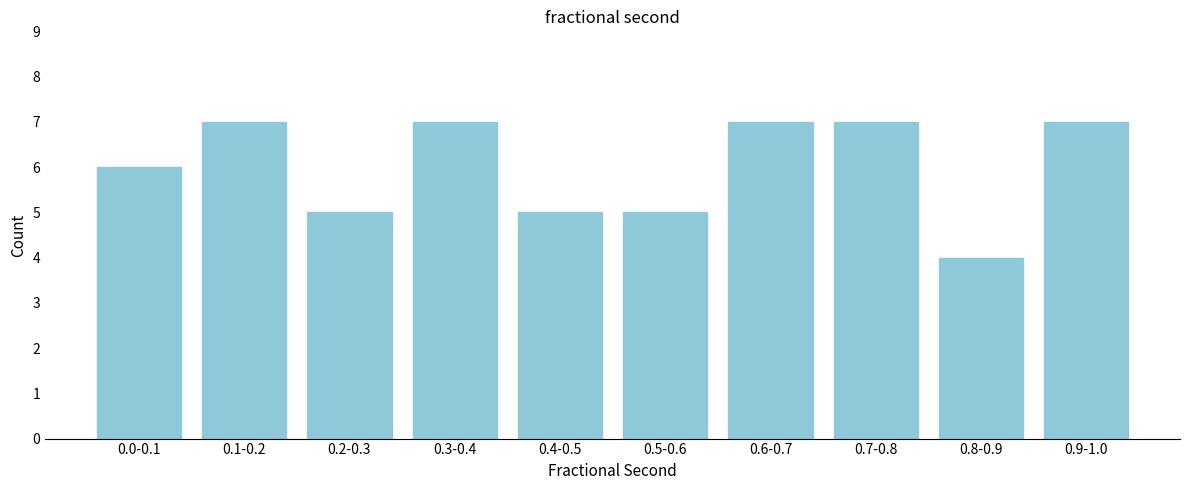

Reading left to right, extract all data points from this chart.

6	7	5	7	5	5	7	7	4	7